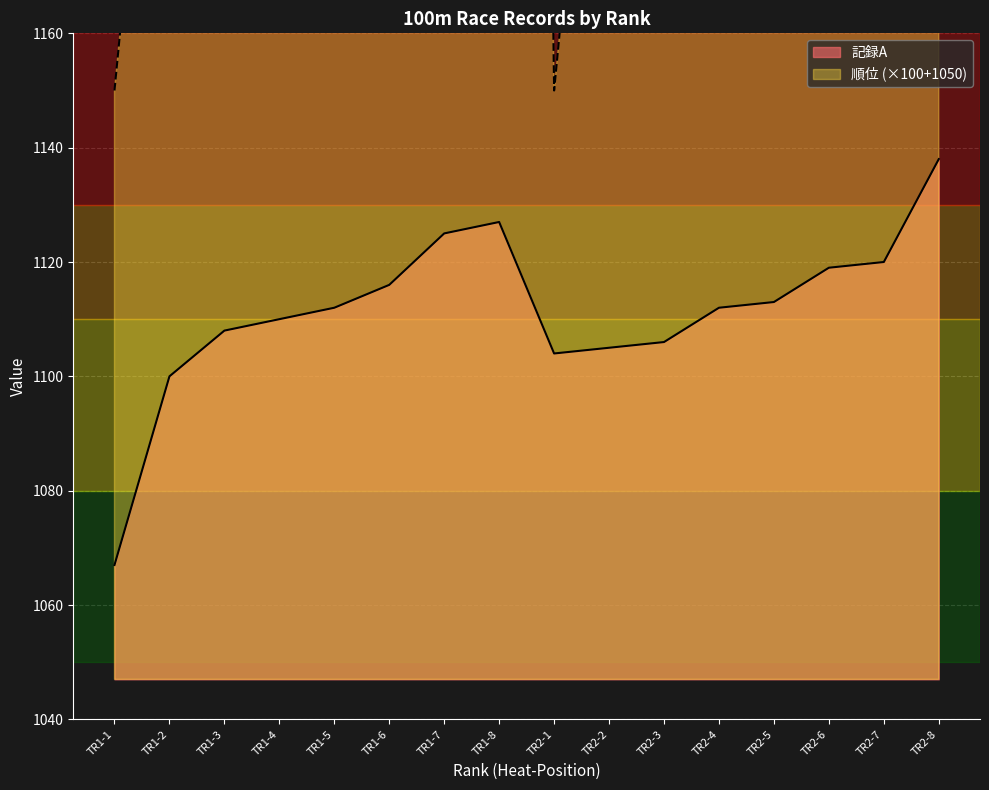

At which category does 記録A reach its first local valley?

TR2-1